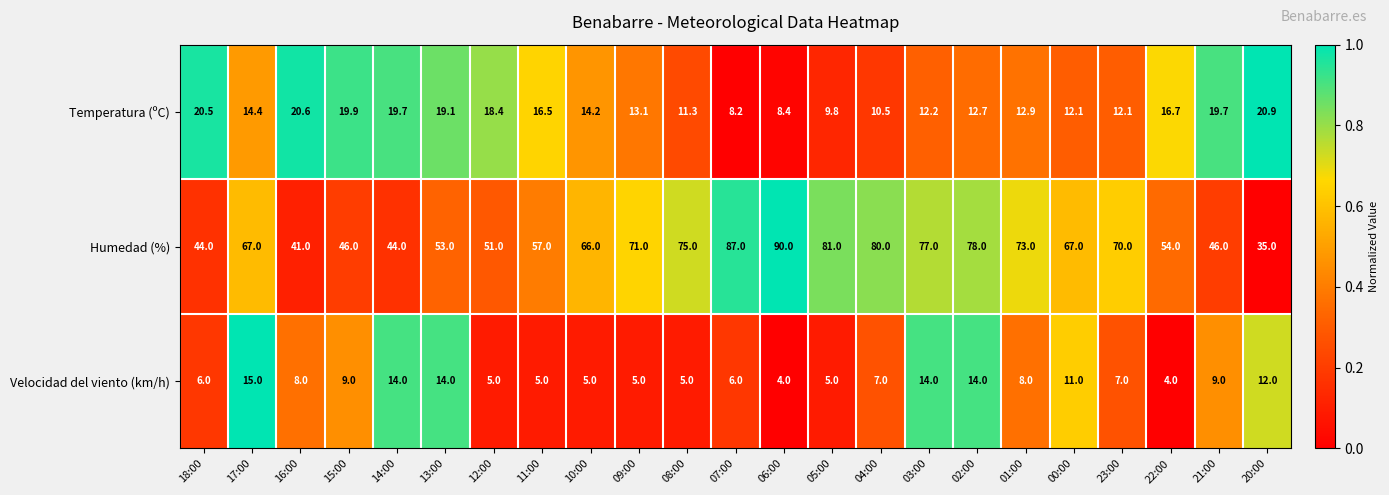

At which category does the chart reach its peak across all series?

06:00